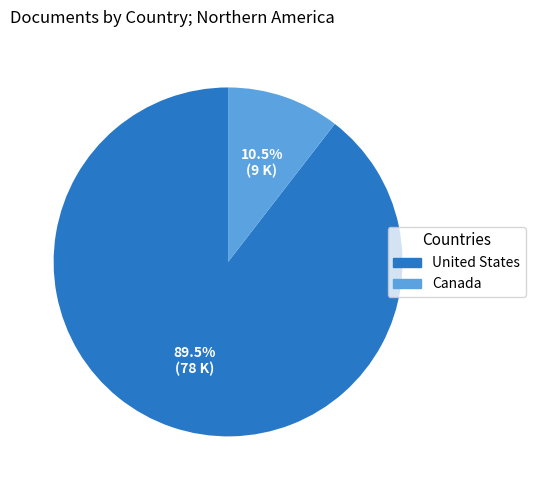

True or false: United States accounts for 99% of the total.

False